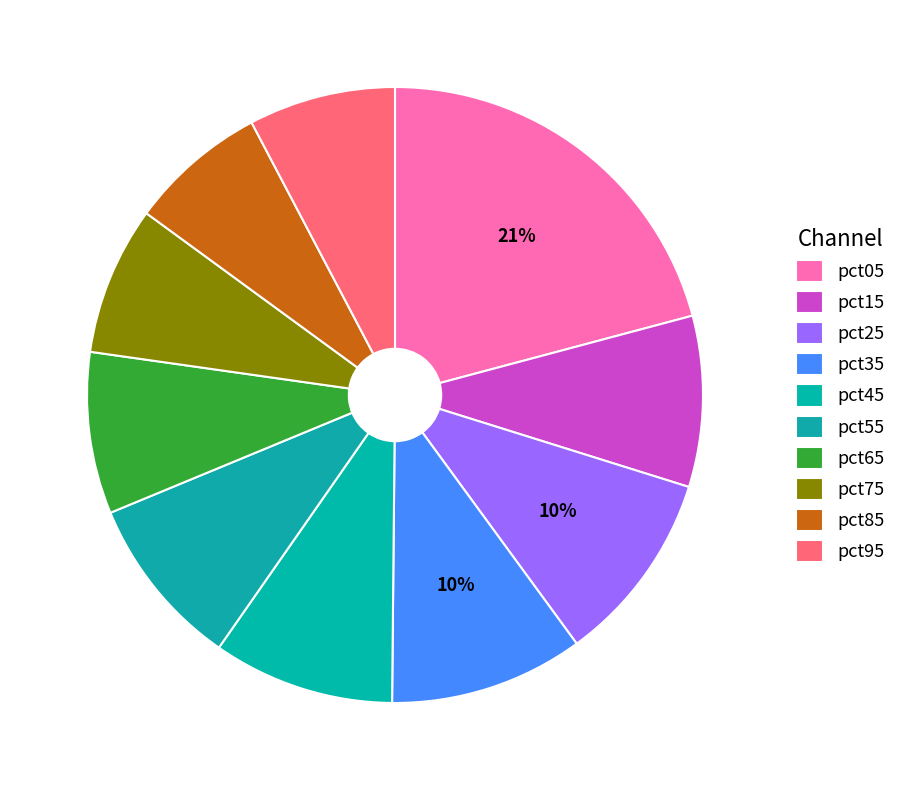

How many segments does this pie chart have?

10